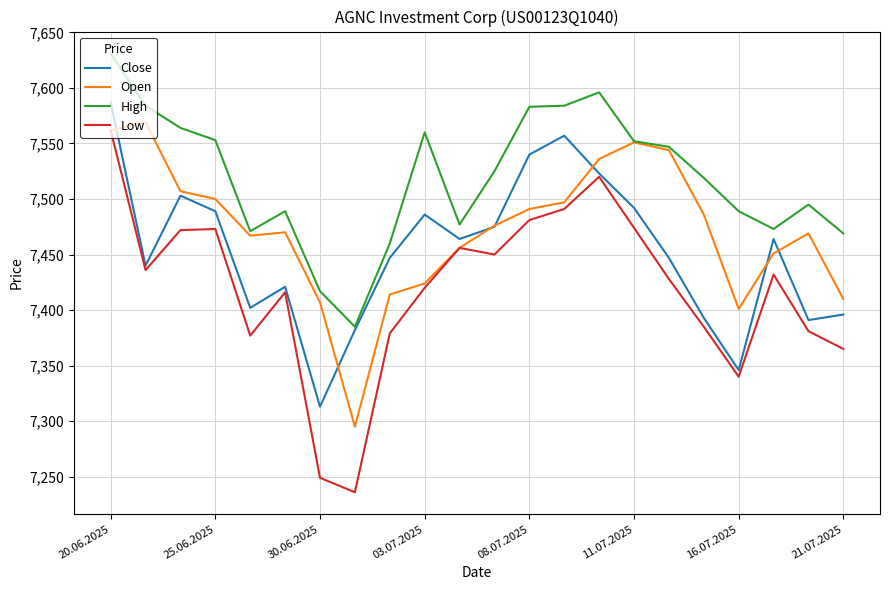

How many lines are shown in the chart?

4